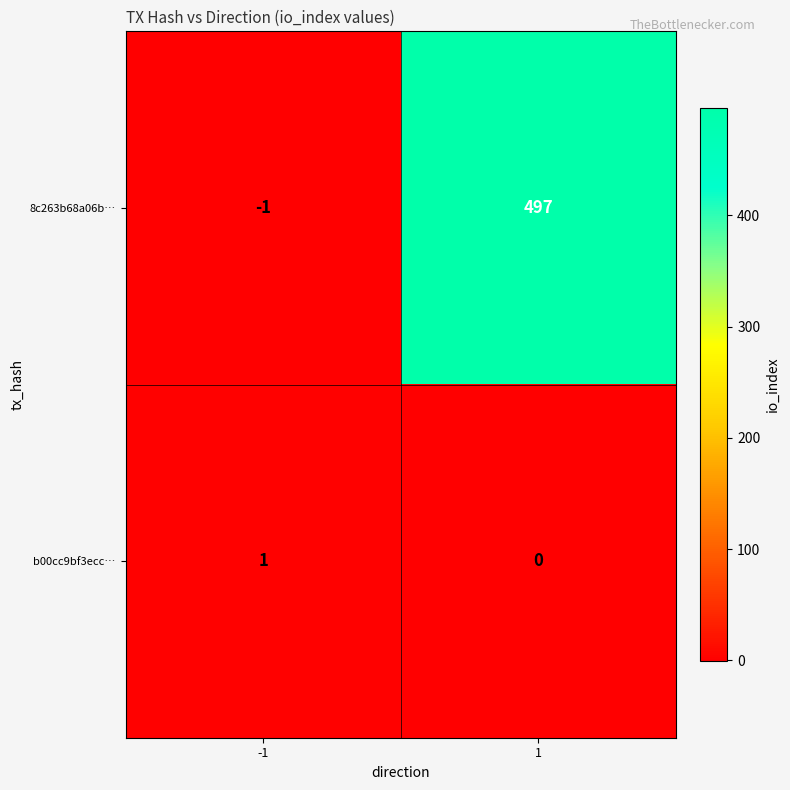

Reading left to right, extract all data points from this chart.

8c263b68a06b…: -1=-1	1=497
b00cc9bf3ecc…: -1=1	1=0